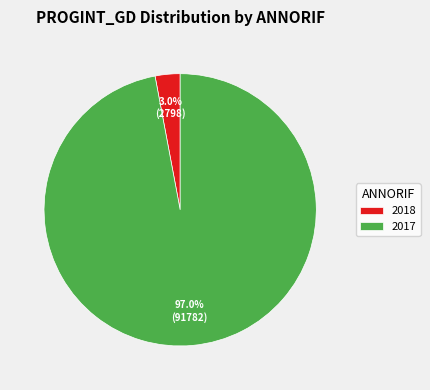

Rank the categories by value from highest to lowest.

2017, 2018